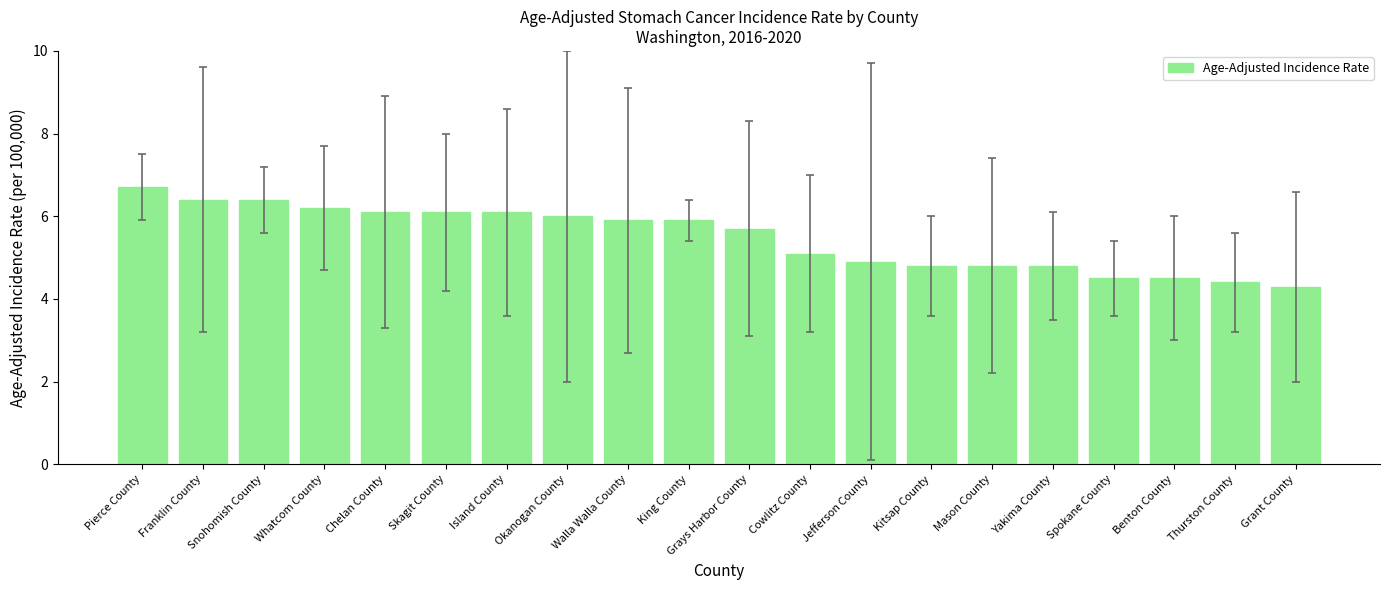

What is the sum of all values?

109.6